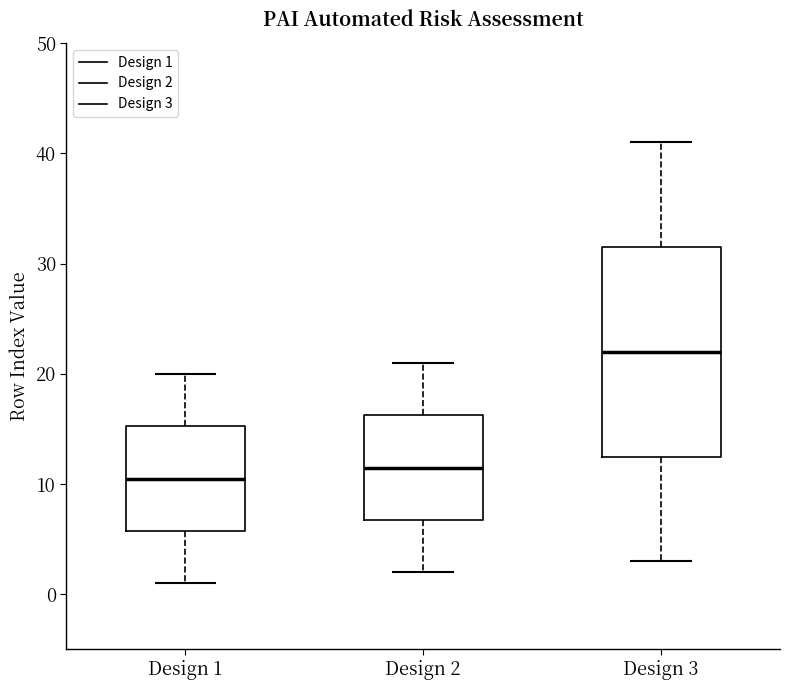

Which box's median line is the lowest?

Design 1